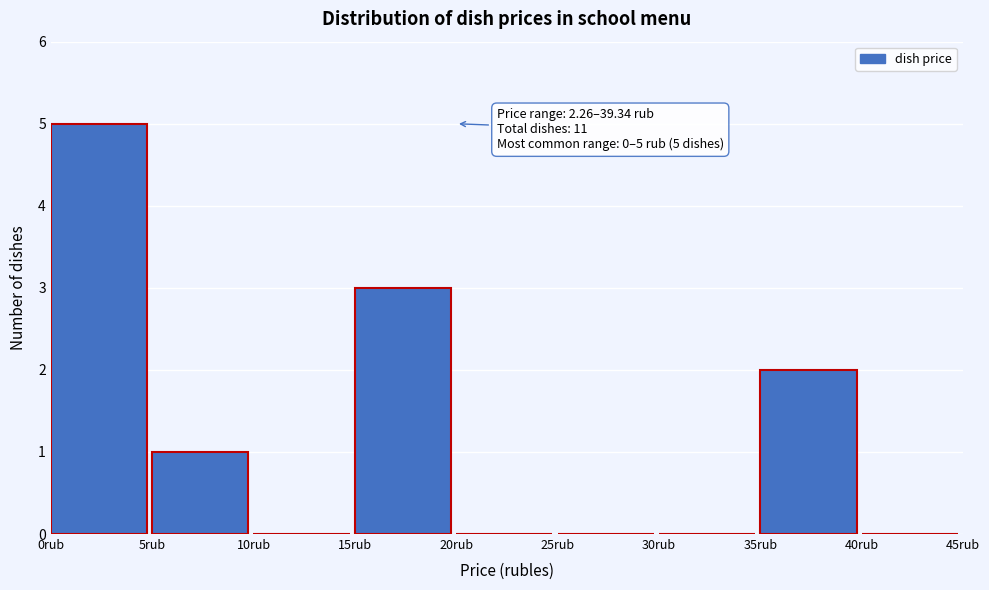

Which range on the x-axis has the tallest bar?

0 to 5